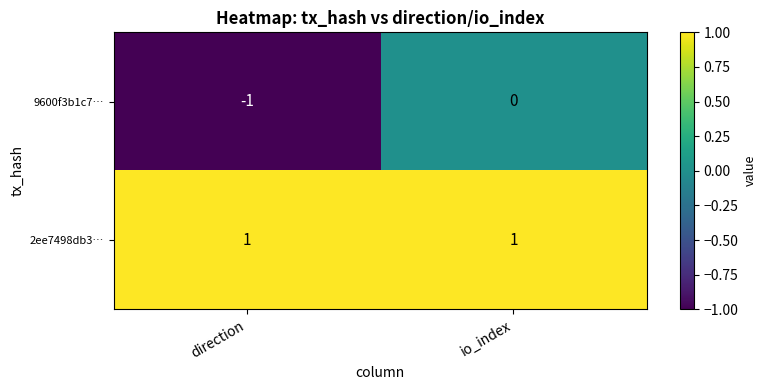

Is it true that 2ee7498db3… equals 2 at io_index?

False